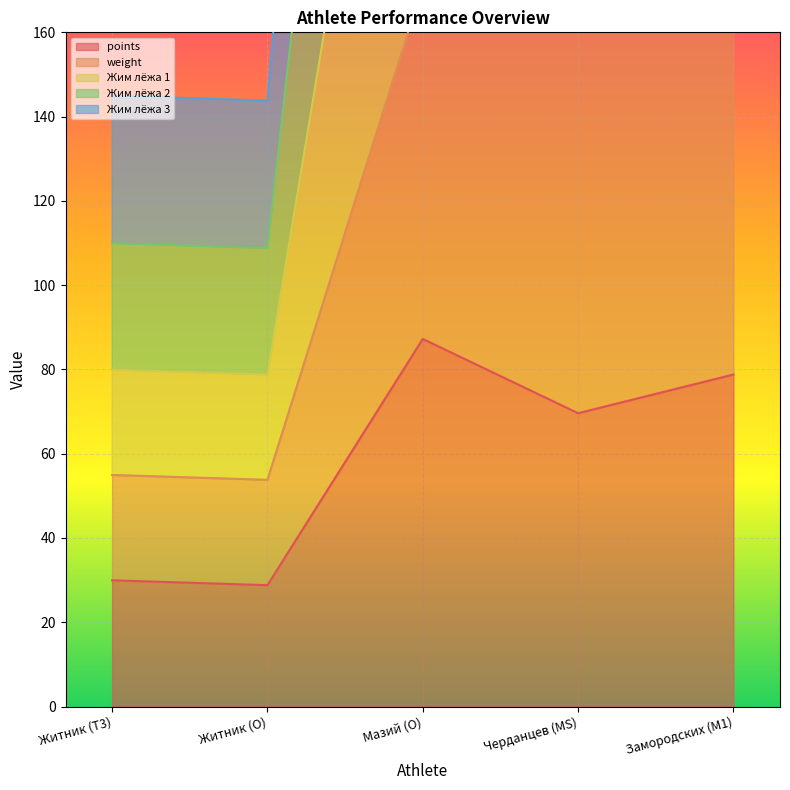

The value of Жим лёжа 3 at Мазий (O) is 78.9. True or false?

False